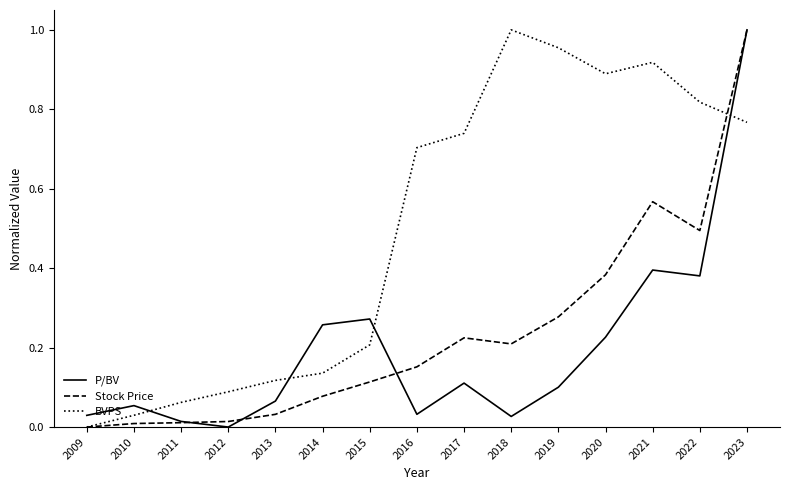

True or false: Stock Price has a value of 0.4 at 2020.

True